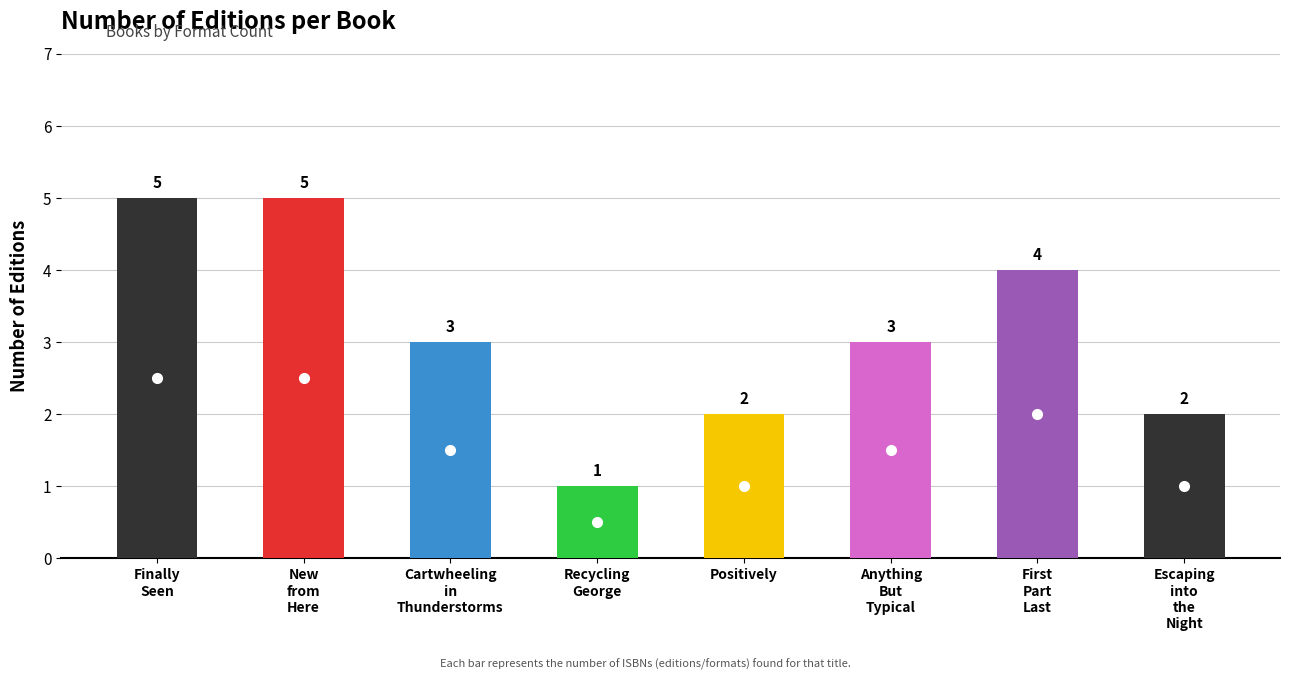

Count the values in the range 2 to 5.

7